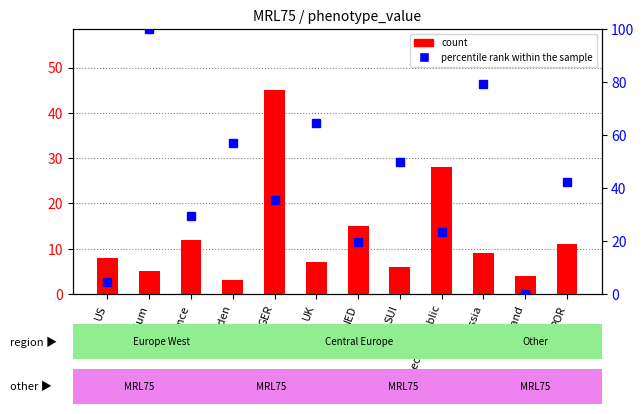

Which label corresponds to the smallest value in the chart?

Finland